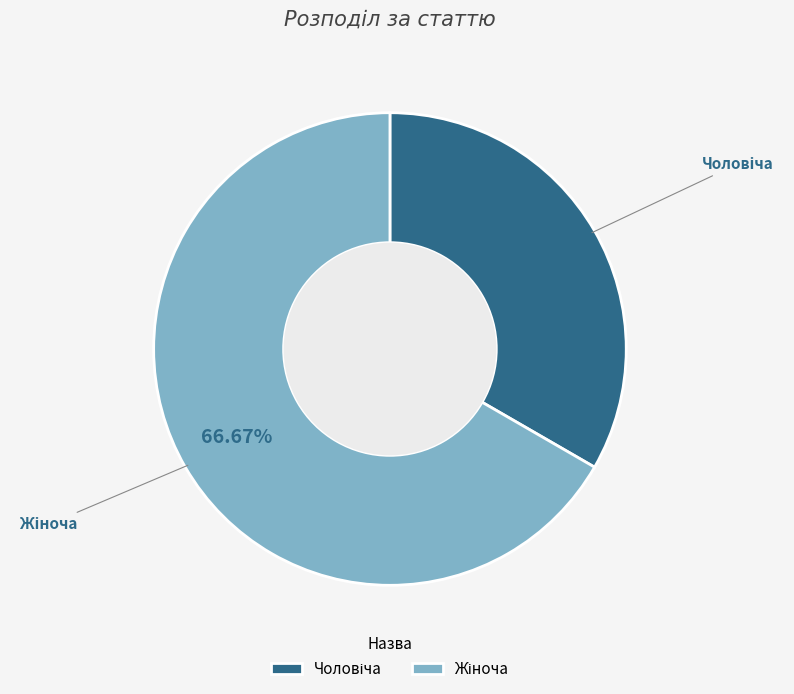

Does any single category account for the majority?

Yes